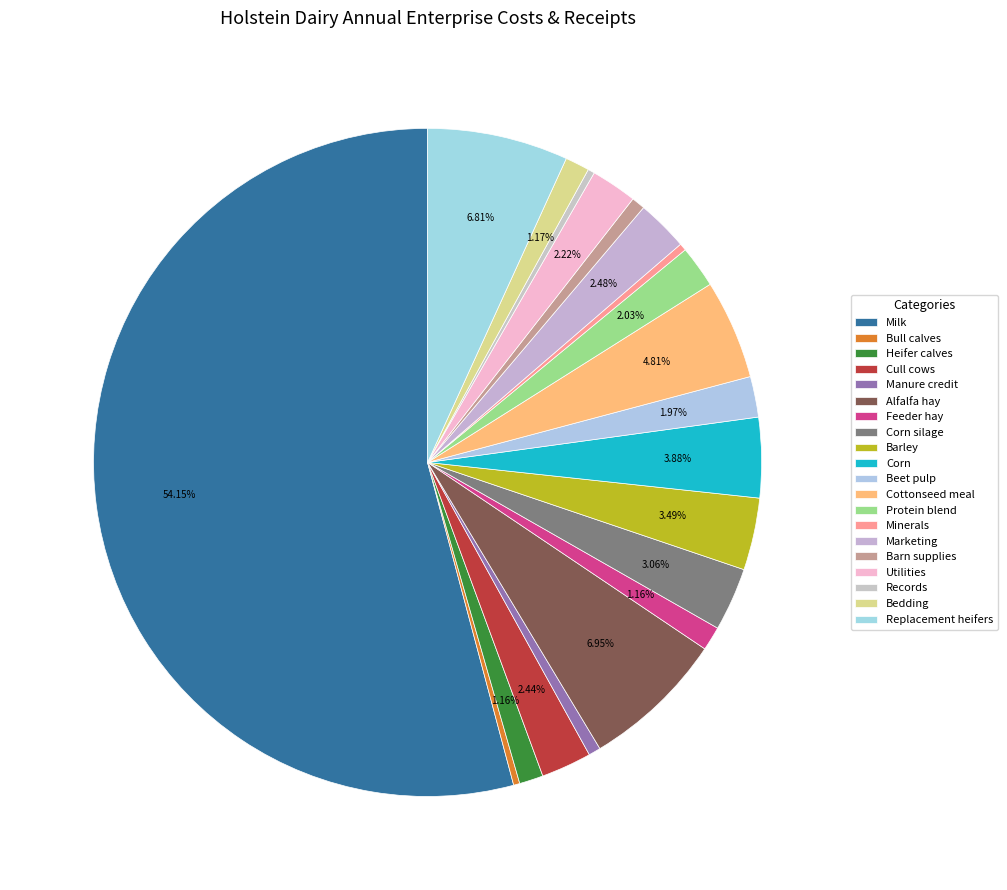

How many segments does this pie chart have?

20